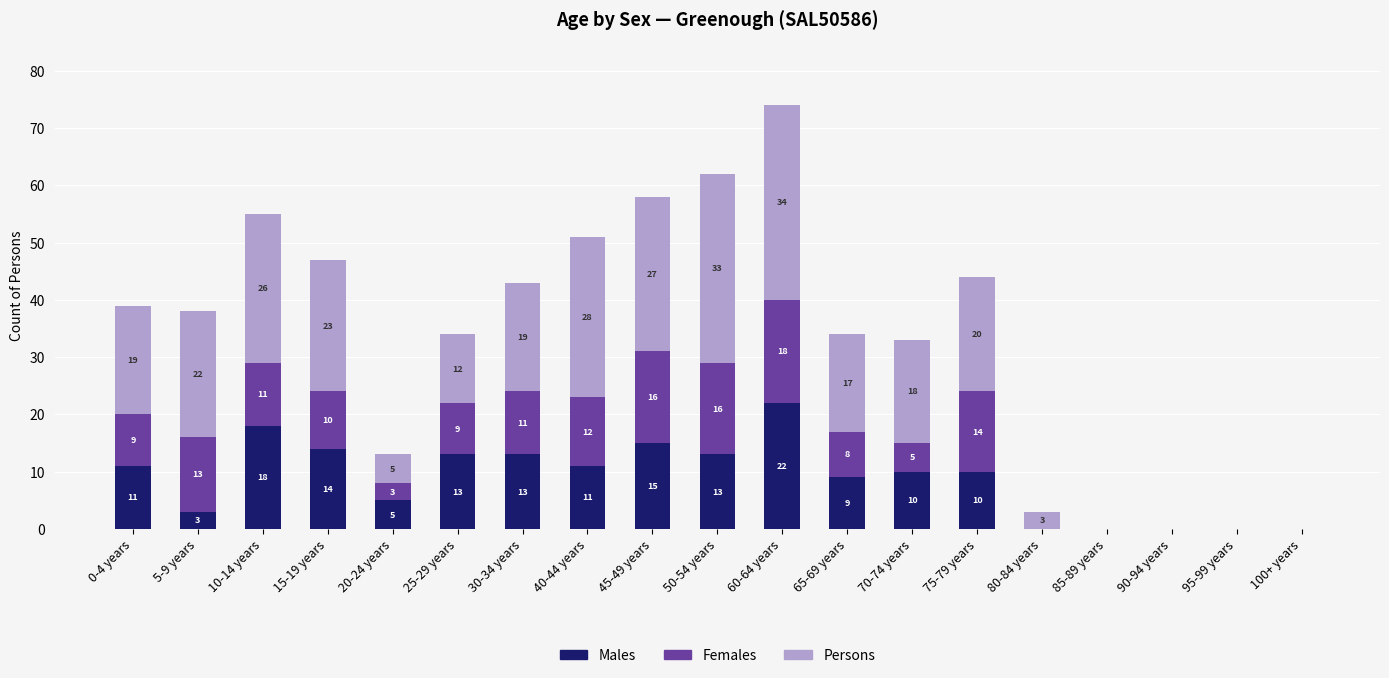

True or false: Males has a value of -13 at 95-99 years.

False